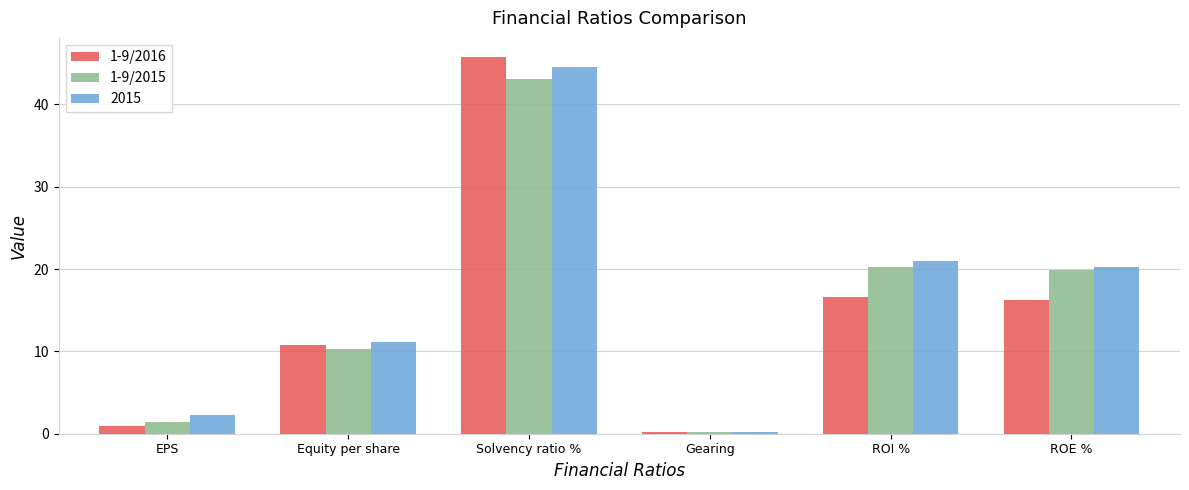

What is the greatest value displayed?

45.8